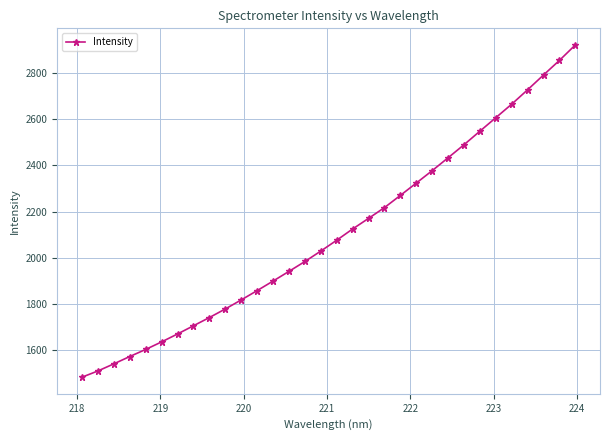

What is the sum of all values?

67367.2